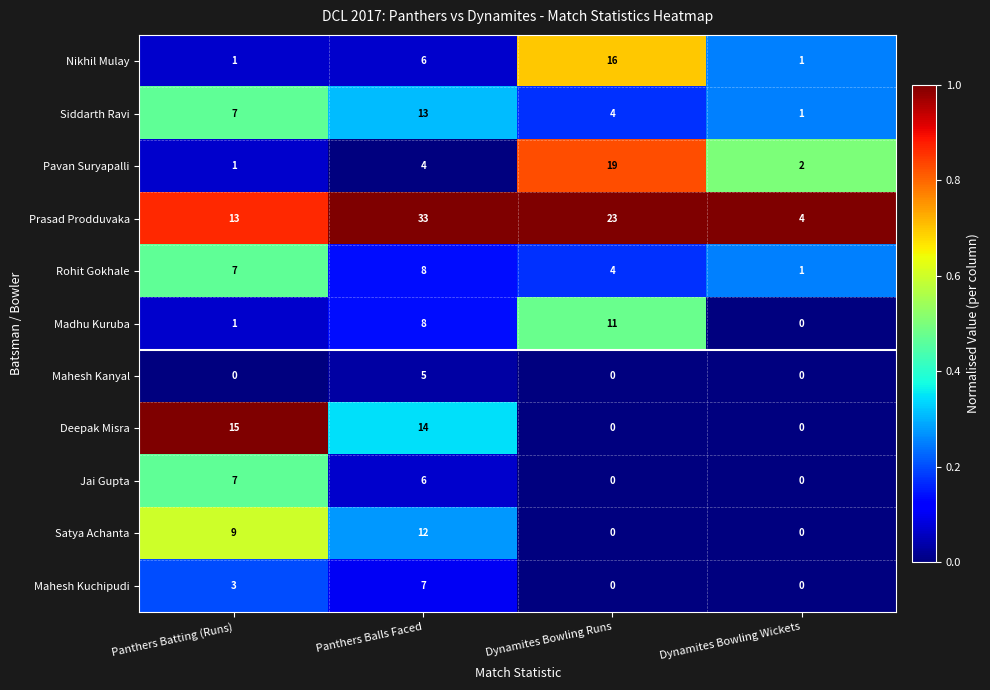

Is it true that Madhu Kuruba equals 8 at Panthers Balls Faced?

True